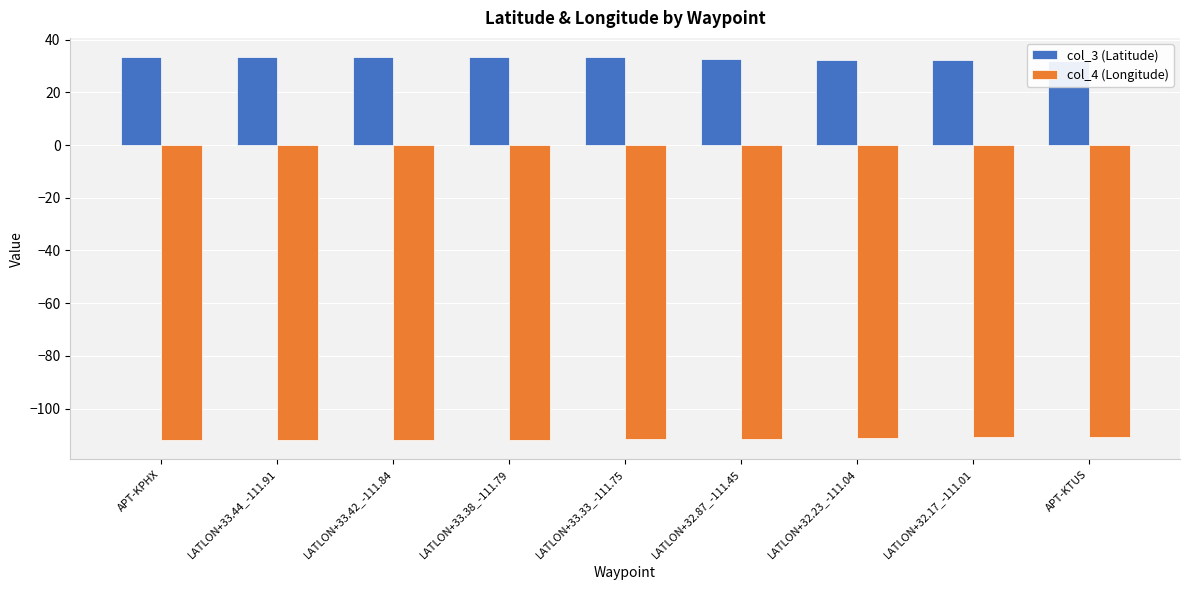

Which has a higher value, LATLON+33.33_-111.75 or LATLON+32.17_-111.01?

LATLON+33.33_-111.75